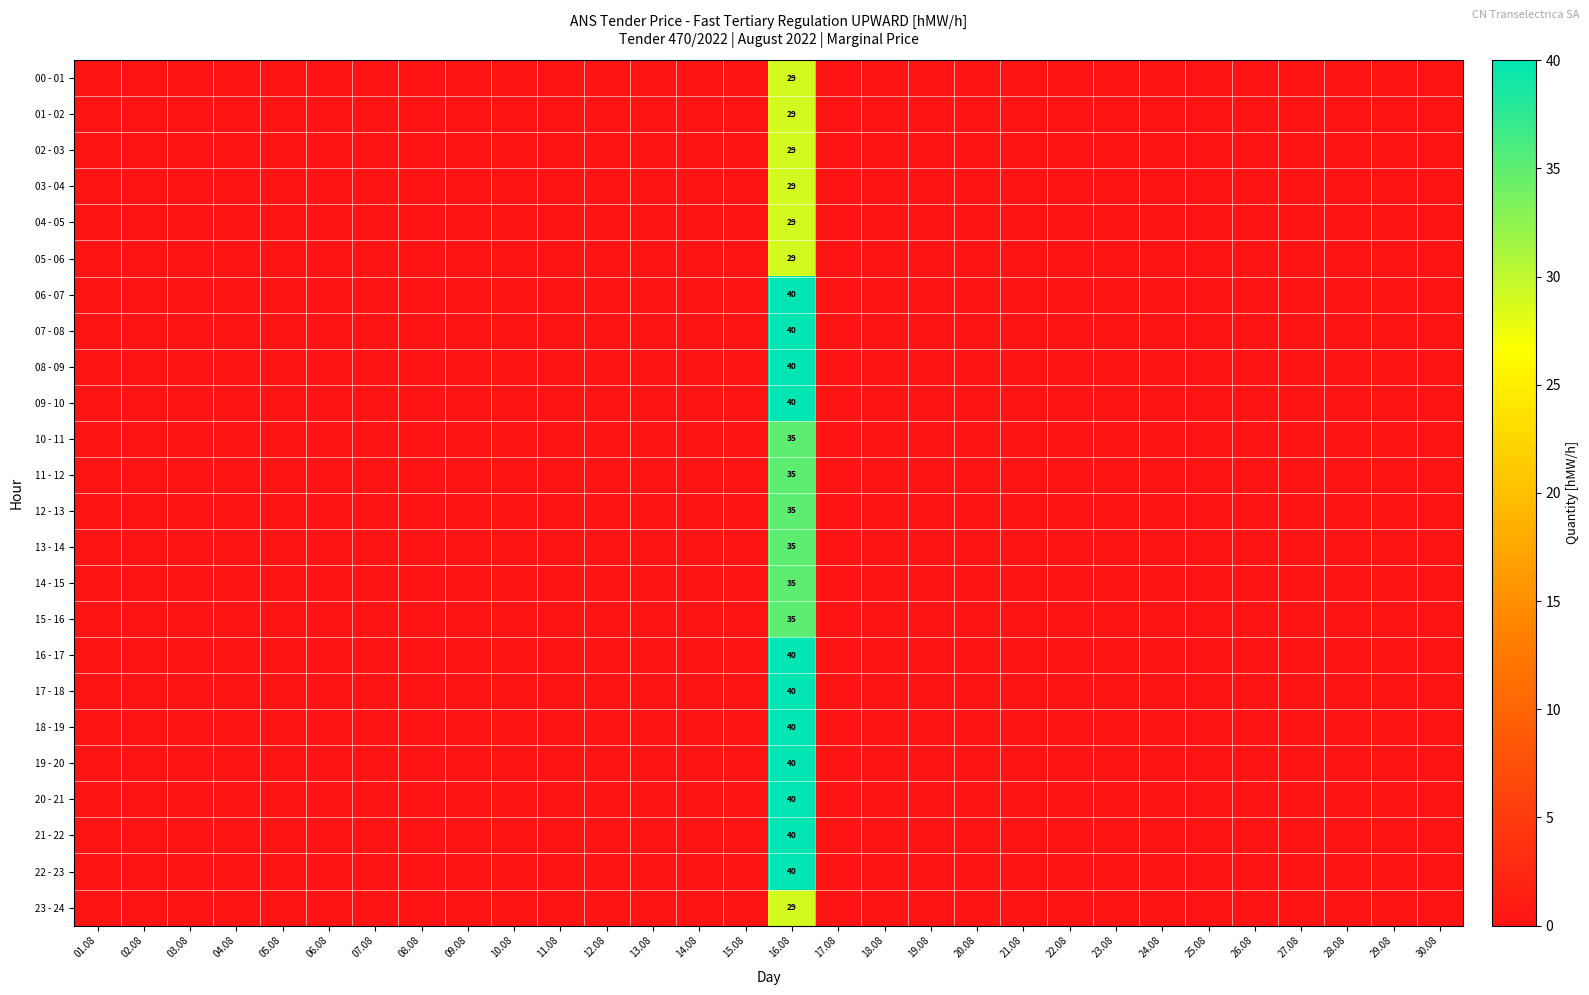

The value of 06 - 07 at 03.08 is 0. True or false?

True